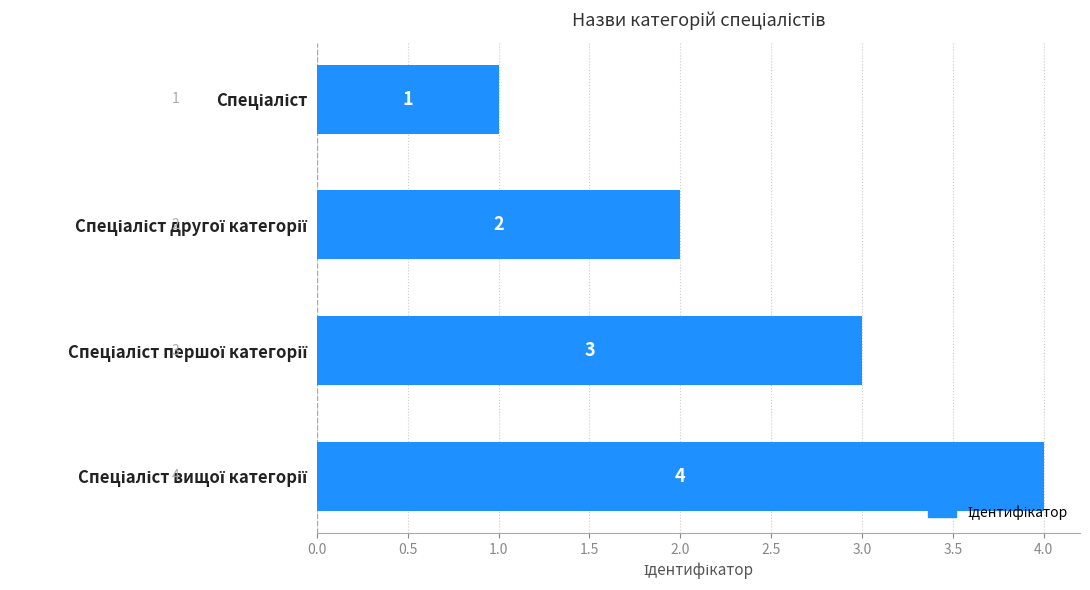

What is the difference between the maximum and second lowest values?

2